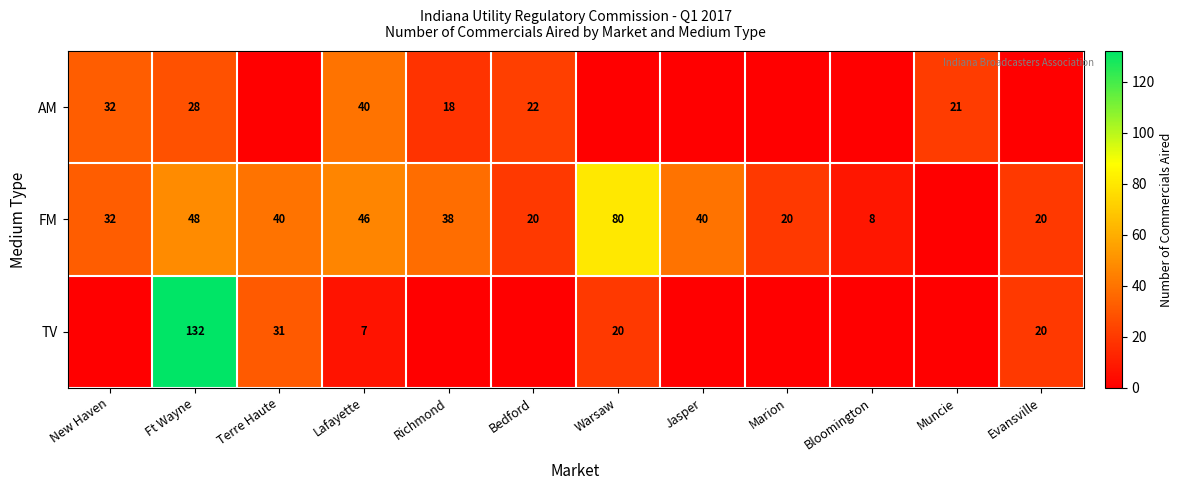

Is it true that TV equals 20 at Warsaw?

True